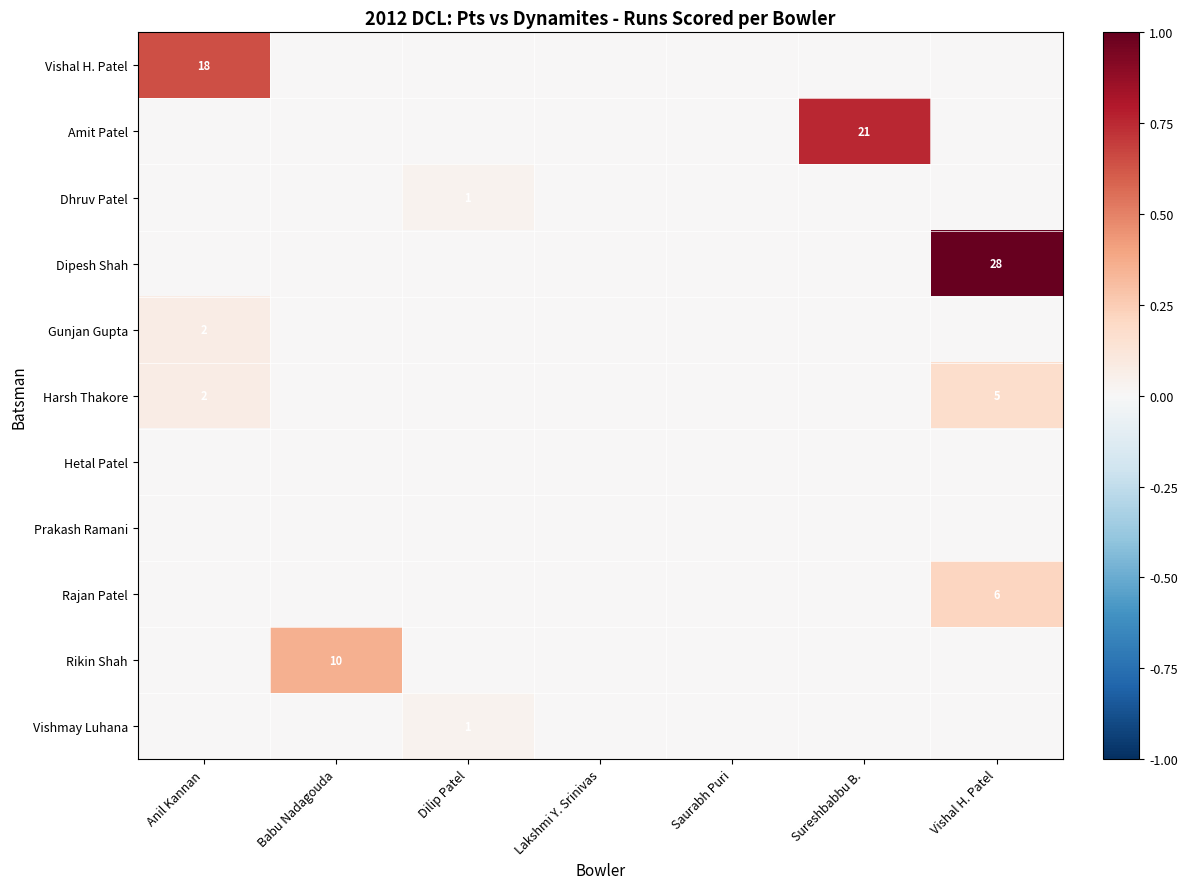

Which series has the widest spread of values?

Dipesh Shah